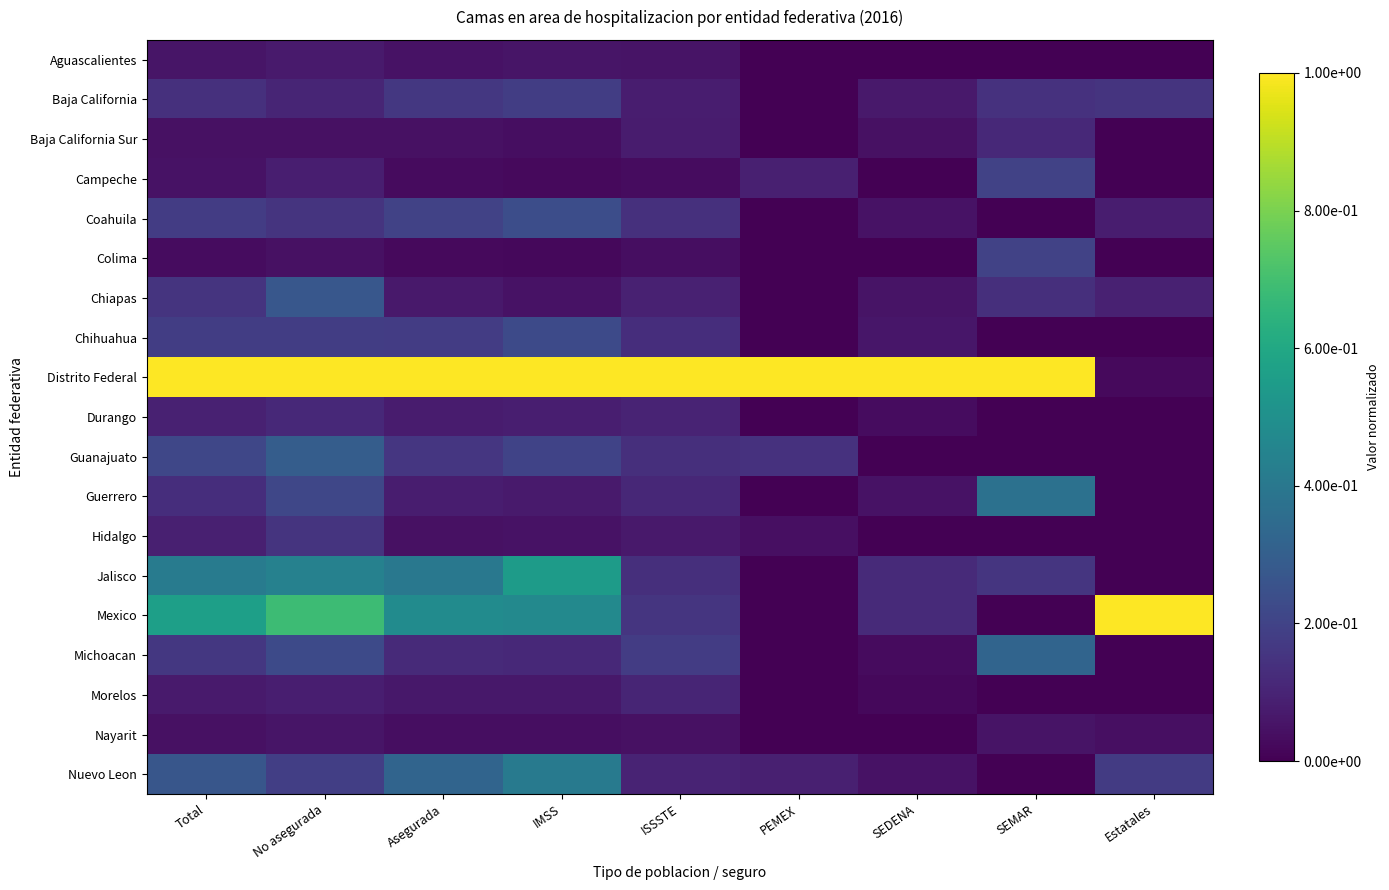

Reading left to right, what are all the values shown in this chart?

Aguascalientes: Total=0.1	No asegurada=0.1	Asegurada=0.0	IMSS=0.1	ISSSTE=0.1	PEMEX=0.0	SEDENA=0.0	SEMAR=0.0	Estatales=0.0
Baja California: Total=0.1	No asegurada=0.1	Asegurada=0.2	IMSS=0.2	ISSSTE=0.1	PEMEX=0.0	SEDENA=0.1	SEMAR=0.1	Estatales=0.1
Baja California Sur: Total=0.0	No asegurada=0.0	Asegurada=0.0	IMSS=0.0	ISSSTE=0.1	PEMEX=0.0	SEDENA=0.0	SEMAR=0.1	Estatales=0.0
Campeche: Total=0.1	No asegurada=0.1	Asegurada=0.0	IMSS=0.0	ISSSTE=0.0	PEMEX=0.1	SEDENA=0.0	SEMAR=0.2	Estatales=0.0
Coahuila: Total=0.2	No asegurada=0.2	Asegurada=0.2	IMSS=0.2	ISSSTE=0.1	PEMEX=0.0	SEDENA=0.0	SEMAR=0.0	Estatales=0.1
Colima: Total=0.0	No asegurada=0.0	Asegurada=0.0	IMSS=0.0	ISSSTE=0.0	PEMEX=0.0	SEDENA=0.0	SEMAR=0.2	Estatales=0.0
Chiapas: Total=0.2	No asegurada=0.3	Asegurada=0.1	IMSS=0.0	ISSSTE=0.1	PEMEX=0.0	SEDENA=0.1	SEMAR=0.1	Estatales=0.1
Chihuahua: Total=0.2	No asegurada=0.2	Asegurada=0.2	IMSS=0.2	ISSSTE=0.1	PEMEX=0.0	SEDENA=0.1	SEMAR=0.0	Estatales=0.0
Distrito Federal: Total=1.0	No asegurada=1.0	Asegurada=1.0	IMSS=1.0	ISSSTE=1.0	PEMEX=1.0	SEDENA=1.0	SEMAR=1.0	Estatales=0.0
Durango: Total=0.1	No asegurada=0.1	Asegurada=0.1	IMSS=0.1	ISSSTE=0.1	PEMEX=0.0	SEDENA=0.0	SEMAR=0.0	Estatales=0.0
Guanajuato: Total=0.2	No asegurada=0.3	Asegurada=0.2	IMSS=0.2	ISSSTE=0.1	PEMEX=0.1	SEDENA=0.0	SEMAR=0.0	Estatales=0.0
Guerrero: Total=0.1	No asegurada=0.2	Asegurada=0.1	IMSS=0.1	ISSSTE=0.1	PEMEX=0.0	SEDENA=0.0	SEMAR=0.4	Estatales=0.0
Hidalgo: Total=0.1	No asegurada=0.1	Asegurada=0.0	IMSS=0.0	ISSSTE=0.1	PEMEX=0.0	SEDENA=0.0	SEMAR=0.0	Estatales=0.0
Jalisco: Total=0.4	No asegurada=0.4	Asegurada=0.4	IMSS=0.5	ISSSTE=0.1	PEMEX=0.0	SEDENA=0.1	SEMAR=0.2	Estatales=0.0
Mexico: Total=0.6	No asegurada=0.7	Asegurada=0.5	IMSS=0.5	ISSSTE=0.2	PEMEX=0.0	SEDENA=0.1	SEMAR=0.0	Estatales=1.0
Michoacan: Total=0.2	No asegurada=0.2	Asegurada=0.1	IMSS=0.1	ISSSTE=0.2	PEMEX=0.0	SEDENA=0.0	SEMAR=0.3	Estatales=0.0
Morelos: Total=0.1	No asegurada=0.1	Asegurada=0.1	IMSS=0.1	ISSSTE=0.1	PEMEX=0.0	SEDENA=0.0	SEMAR=0.0	Estatales=0.0
Nayarit: Total=0.0	No asegurada=0.1	Asegurada=0.0	IMSS=0.0	ISSSTE=0.0	PEMEX=0.0	SEDENA=0.0	SEMAR=0.1	Estatales=0.0
Nuevo Leon: Total=0.3	No asegurada=0.2	Asegurada=0.3	IMSS=0.4	ISSSTE=0.1	PEMEX=0.1	SEDENA=0.1	SEMAR=0.0	Estatales=0.2